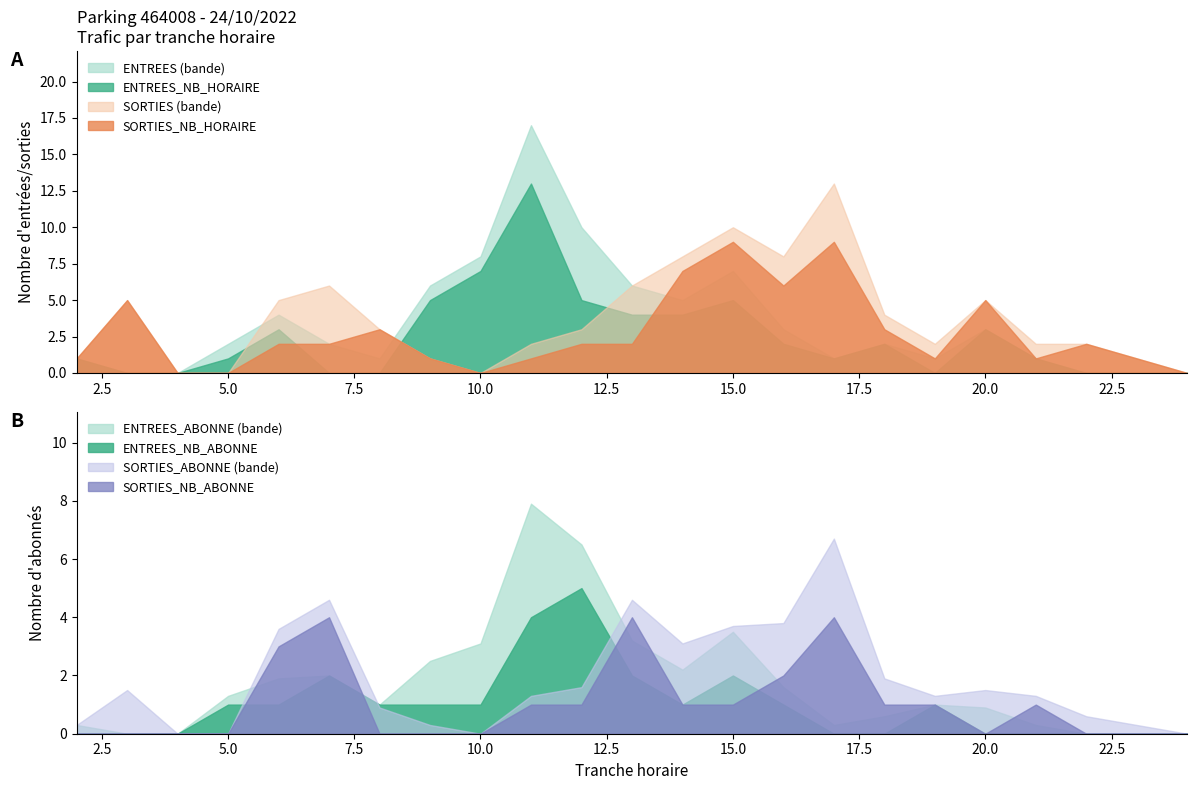

What is the value of the SORTIES_NB_HORAIRE point at the 8th from the left?

1